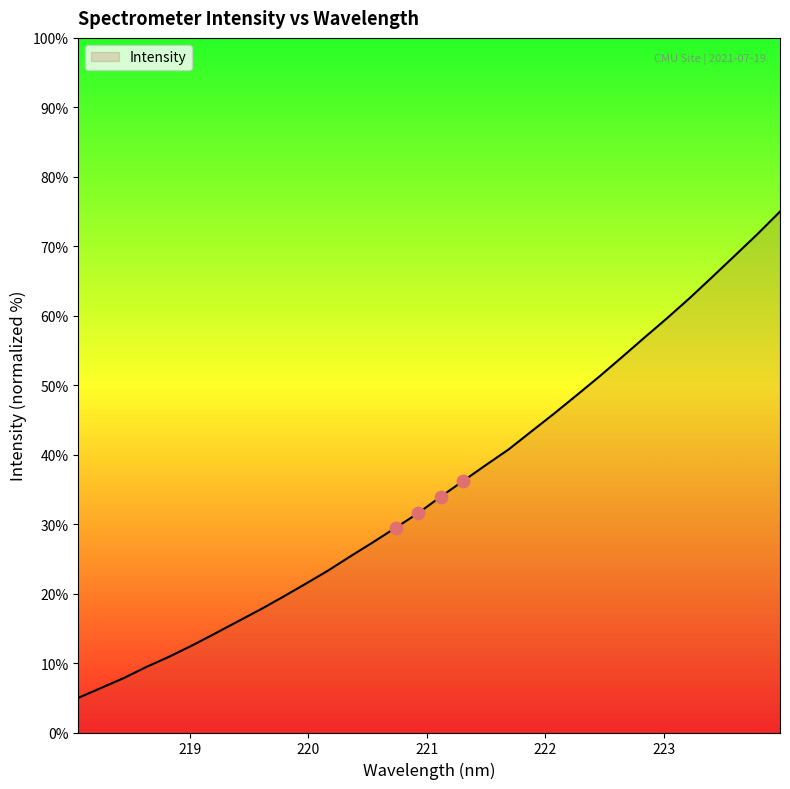

What is the minimum value shown in the chart?

5.0